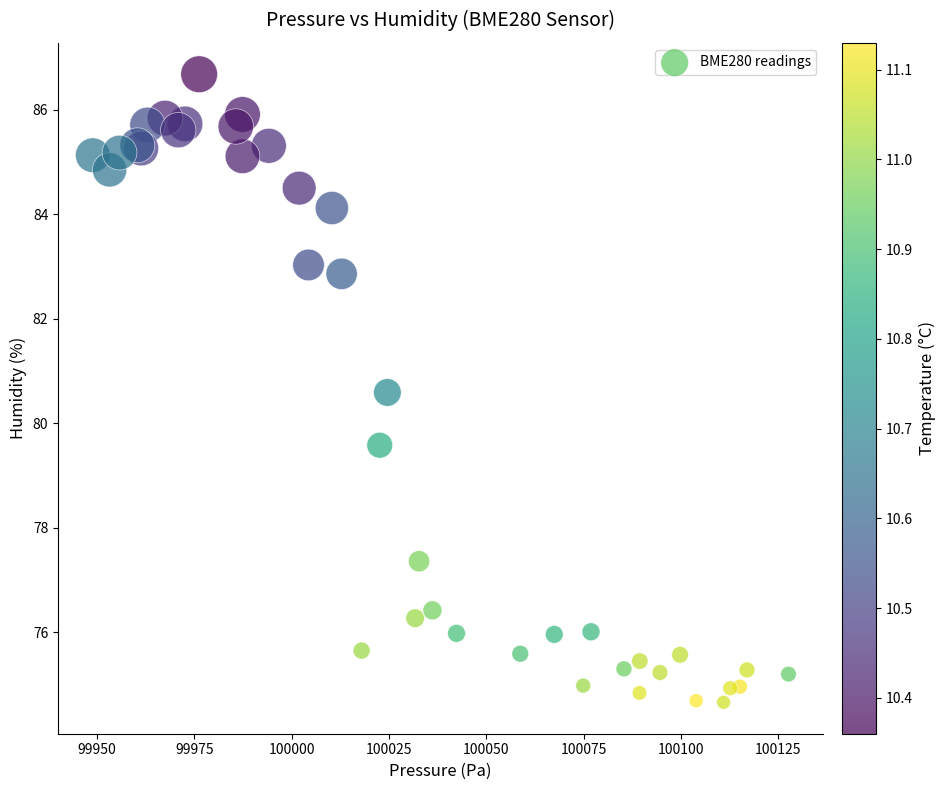

What Y value in the scatter plot is closest to 80?

79.6